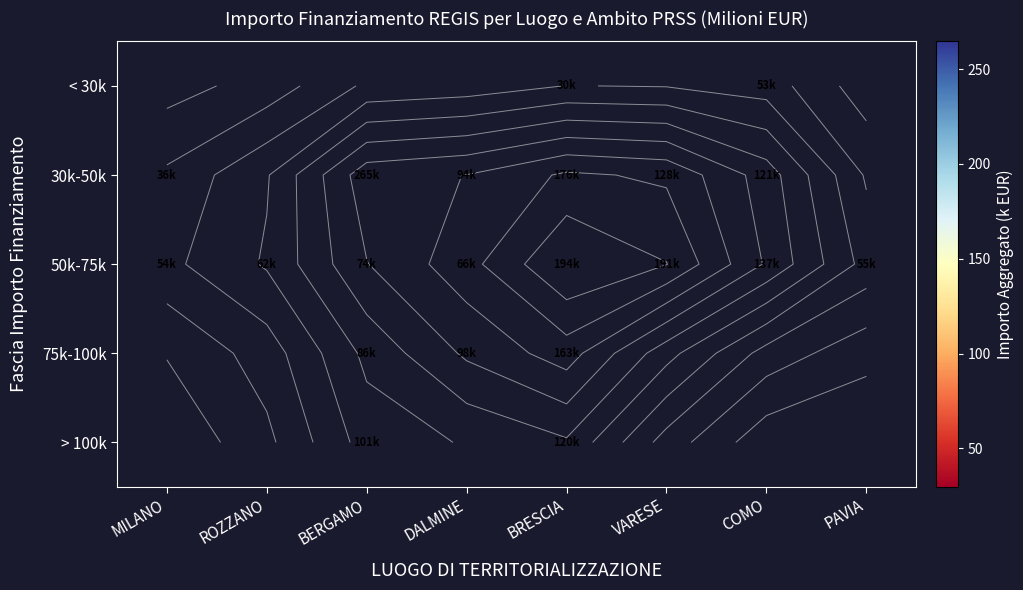

What is the difference between the maximum and minimum values in the 30k-50k series?

228.5